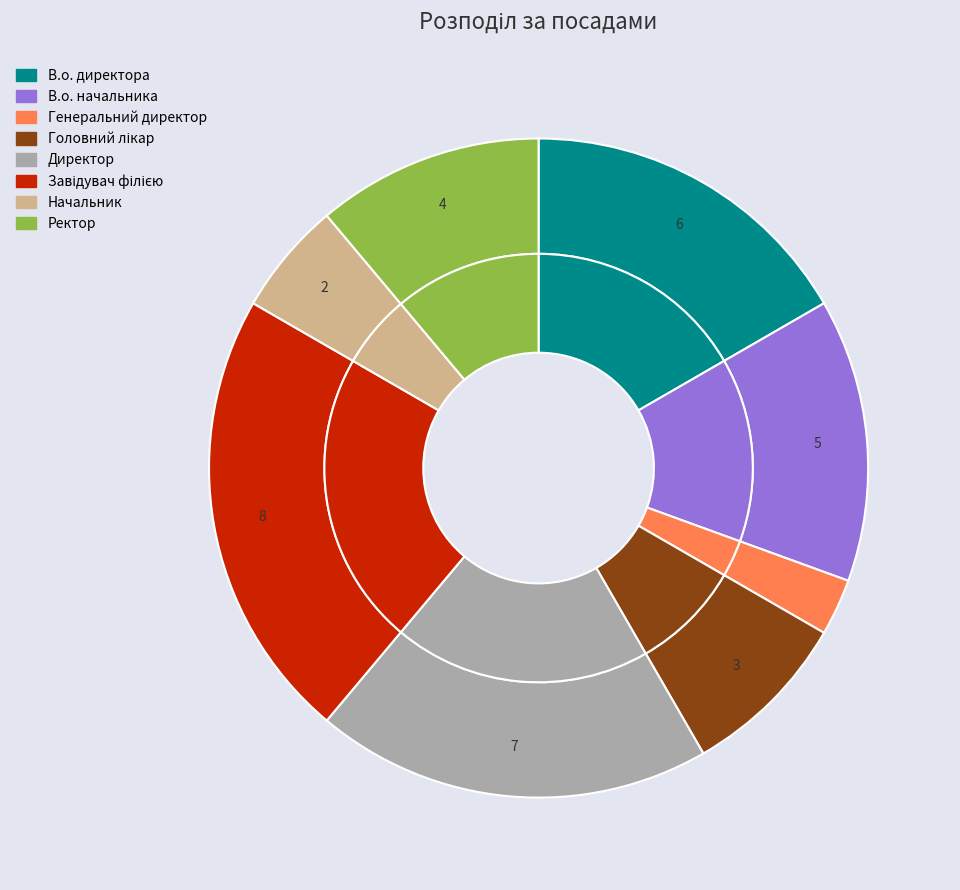

To the nearest percent, what portion does Головний лікар represent?

8%